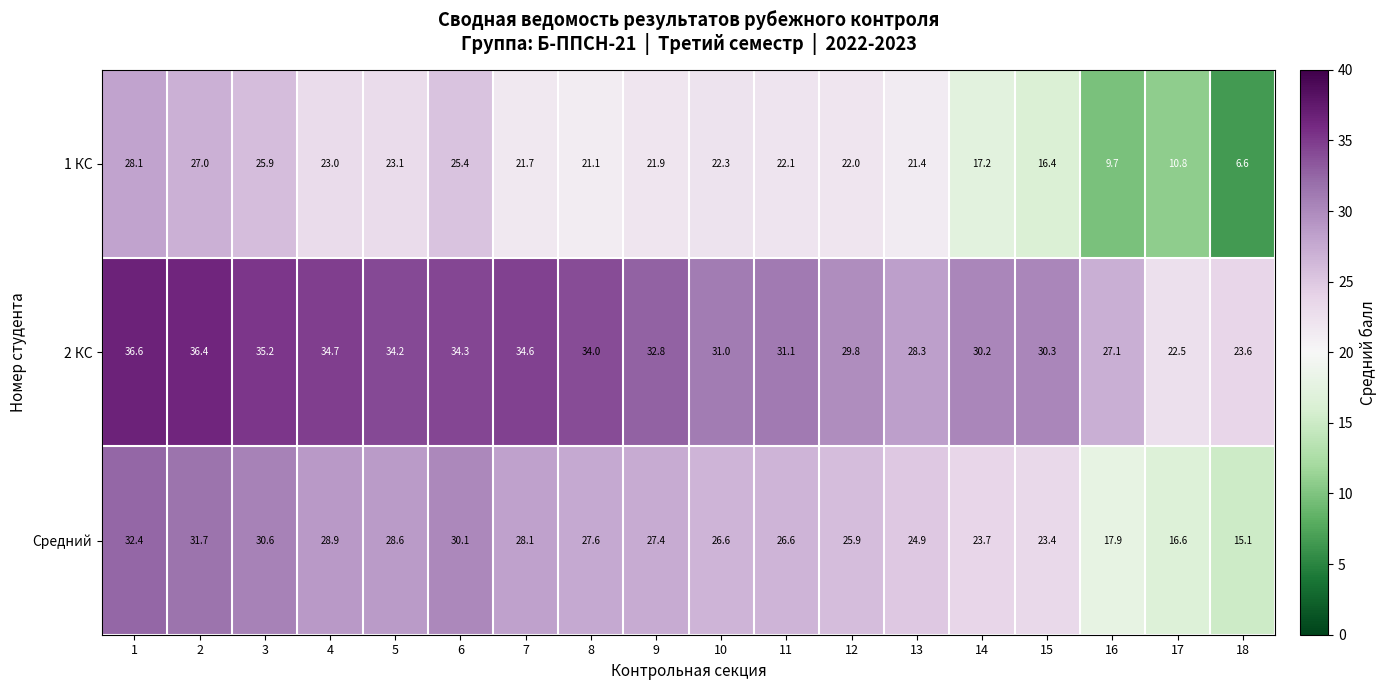

How many series are shown in this chart?

3